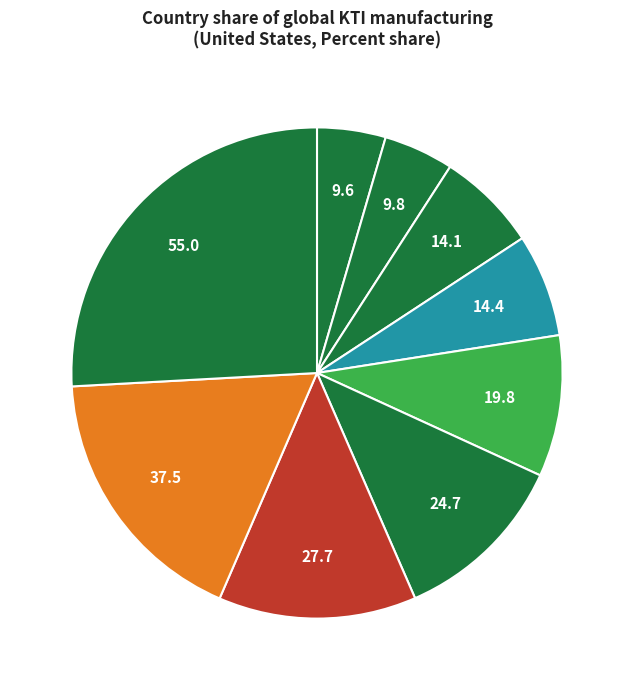

Which category has the biggest portion of the pie?

Air and spacecraft and related machinery